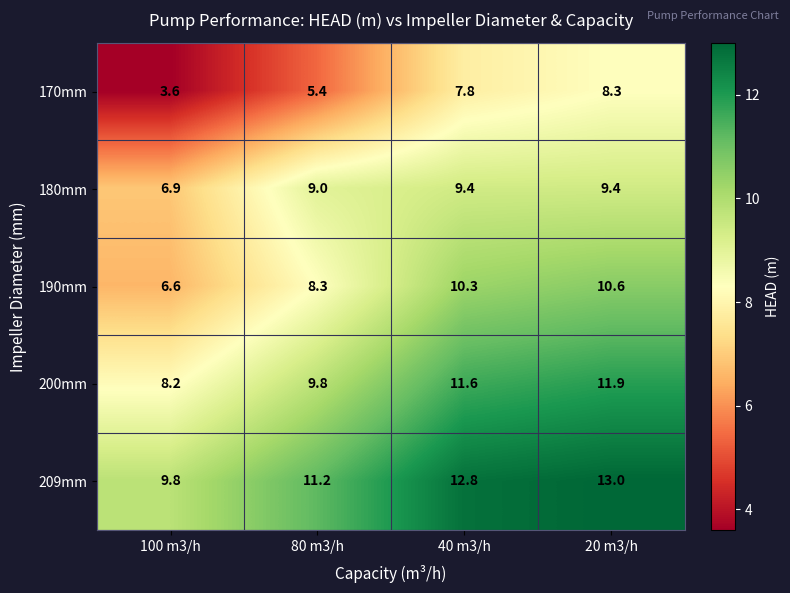

Which series has the largest range (max minus min)?

170mm